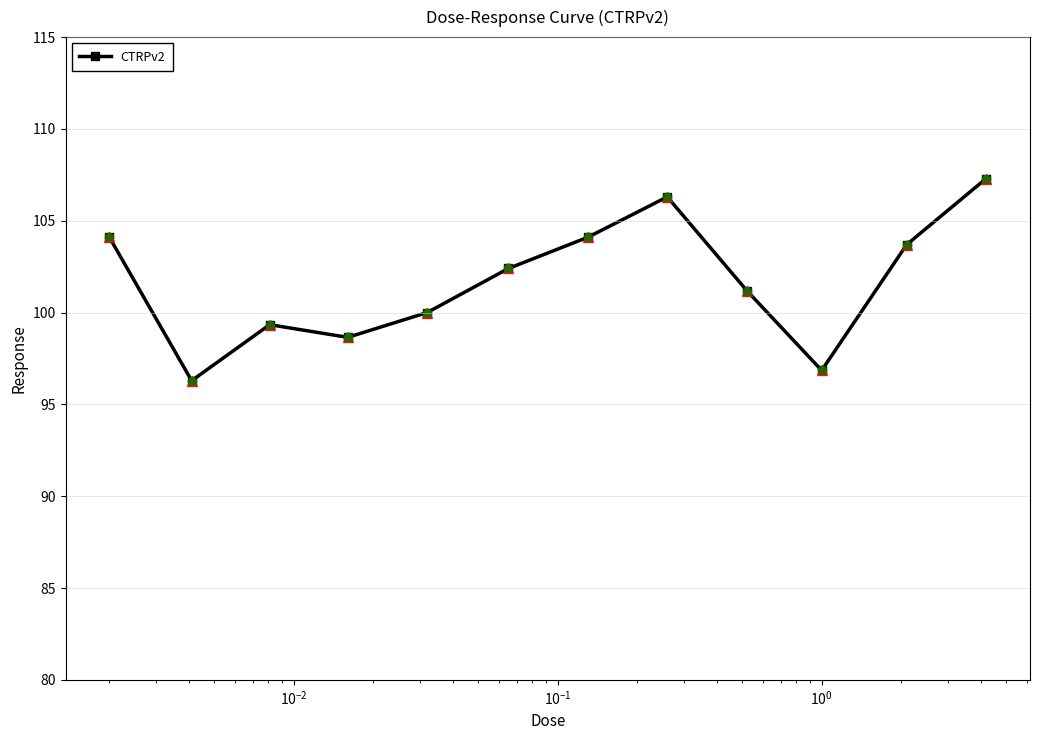

True or false: the data has more than 0 interior local peaks.

True